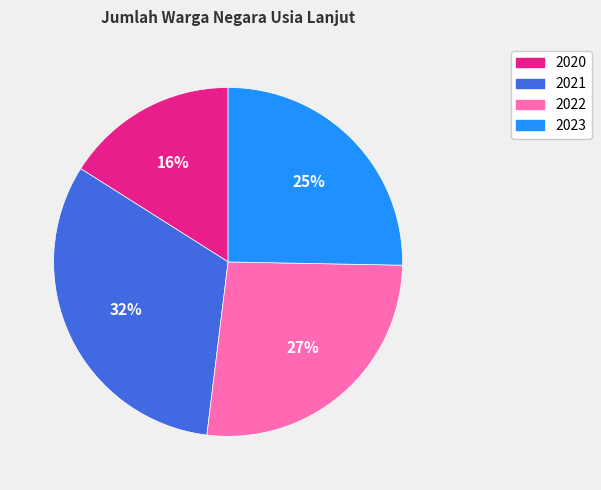

Do 2022 and 2021 together represent more than half of the pie?

Yes